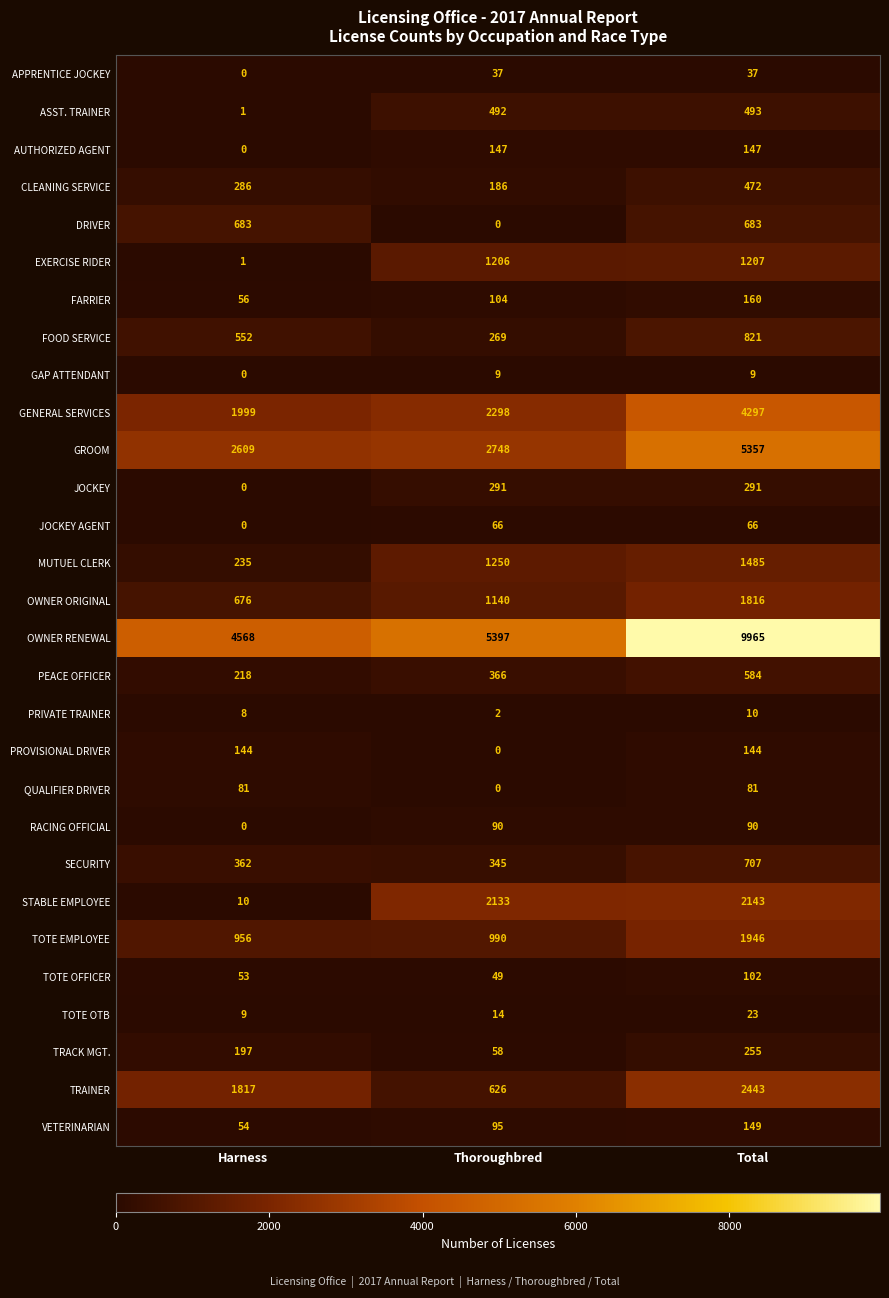

List the labels in order of TOTE OFFICER value, smallest first.

Thoroughbred, Harness, Total